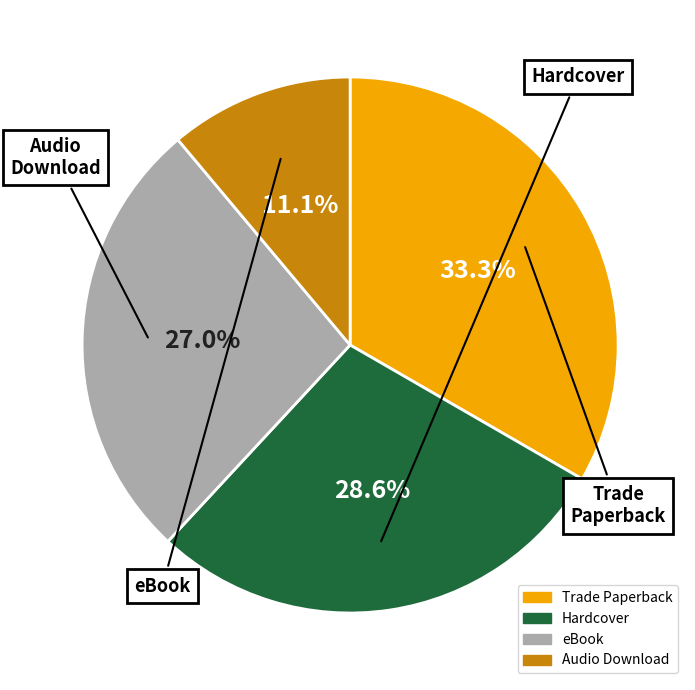

Combined, do Trade Paperback and eBook account for over 50%?

Yes